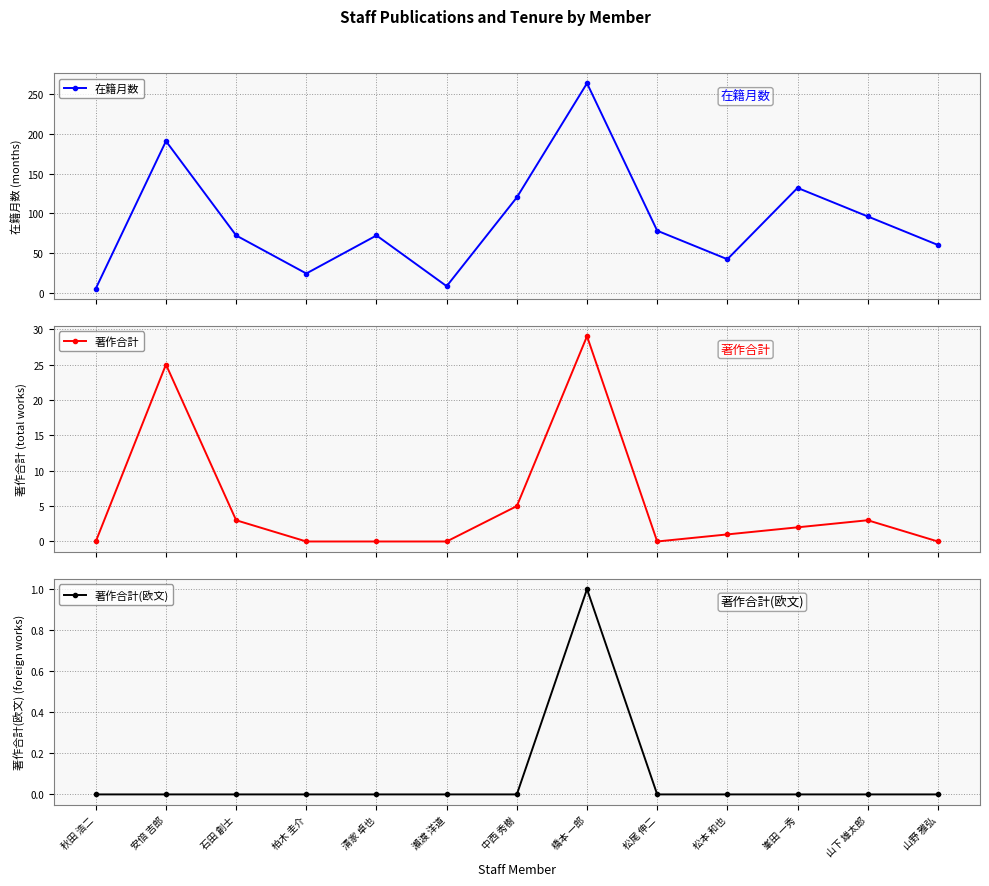

True or false: 著作合計(欧文) has a value of -1 at 秋田 浩二.

False